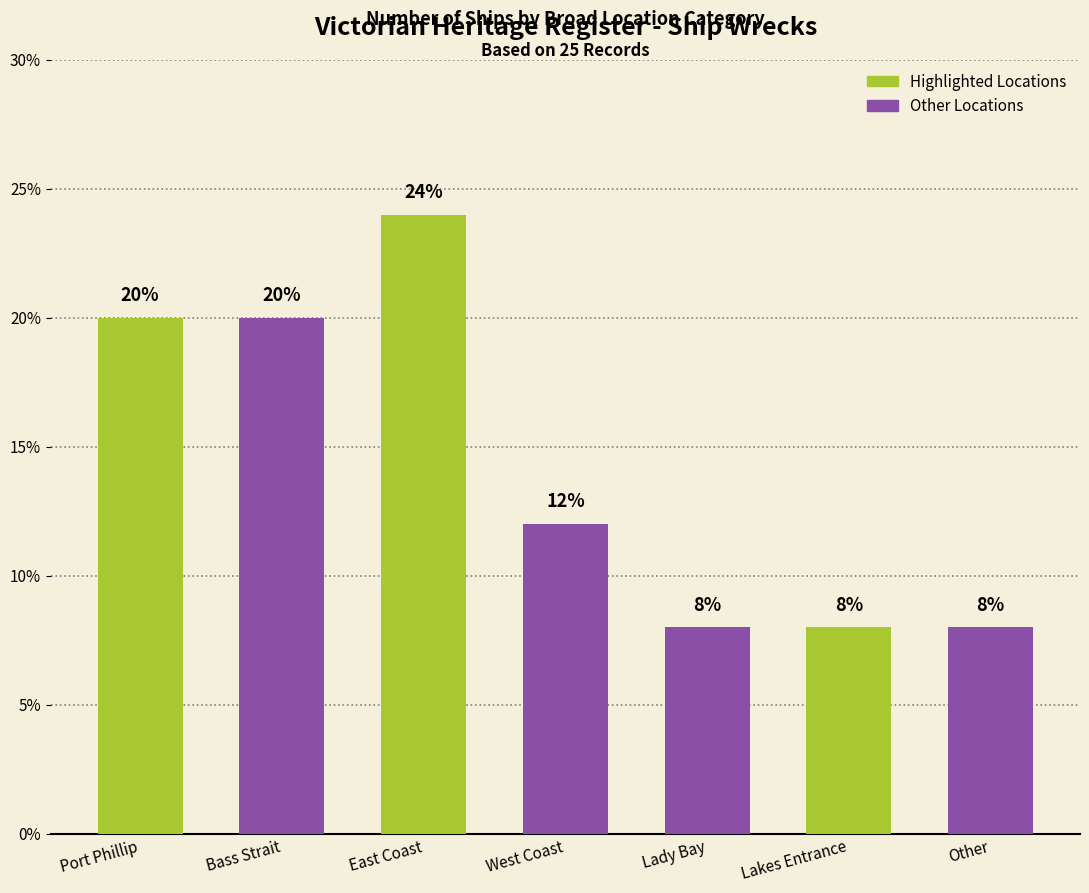

Between East Coast and Lady Bay, which is larger?

East Coast